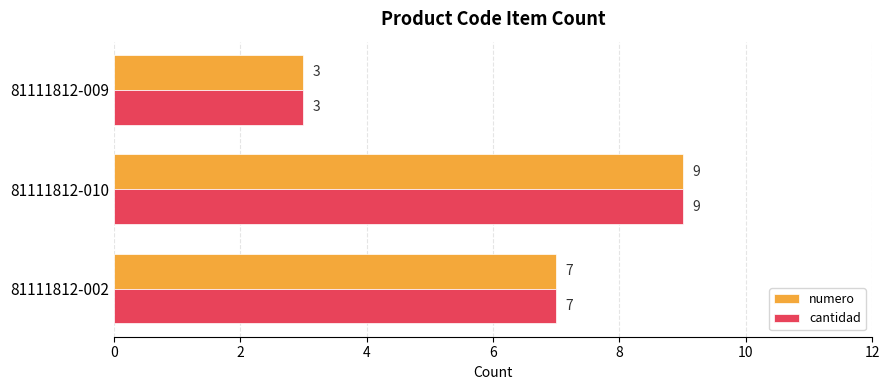

How many values in the cantidad series are below 7?

1